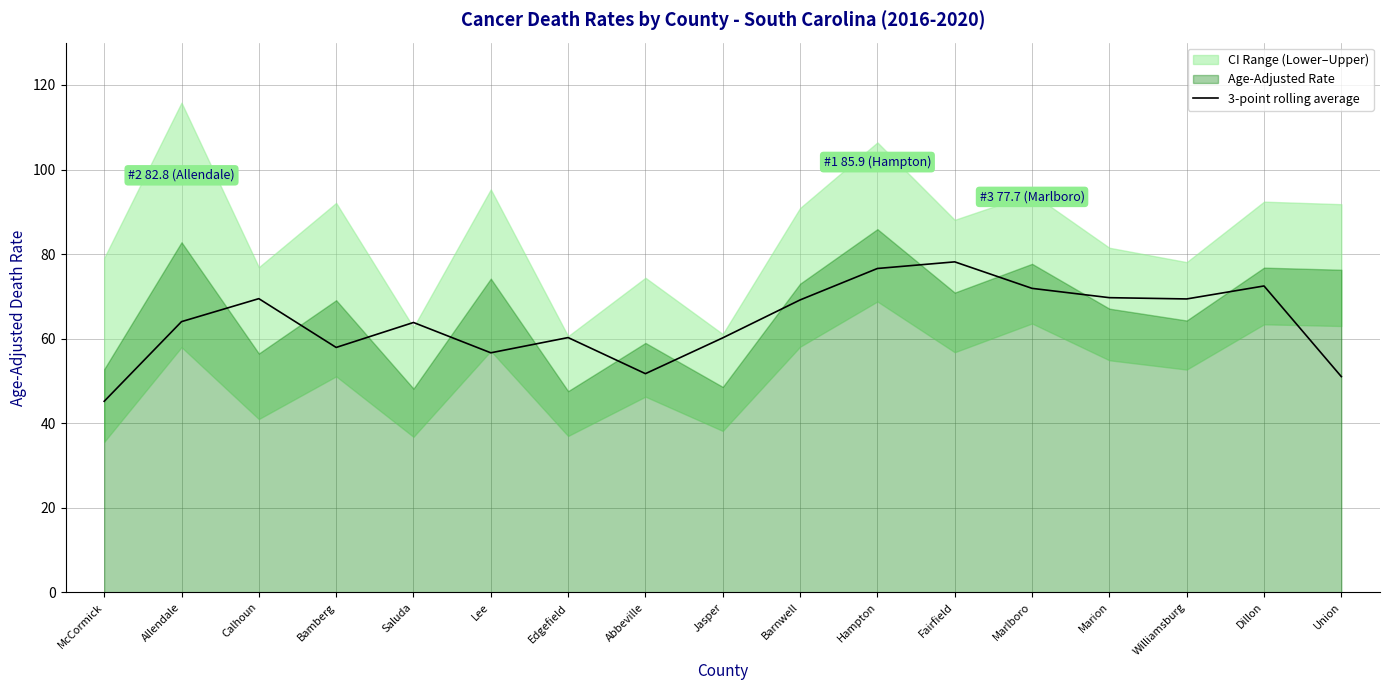

What is the change in value from Allendale to Dillon?

+8.4